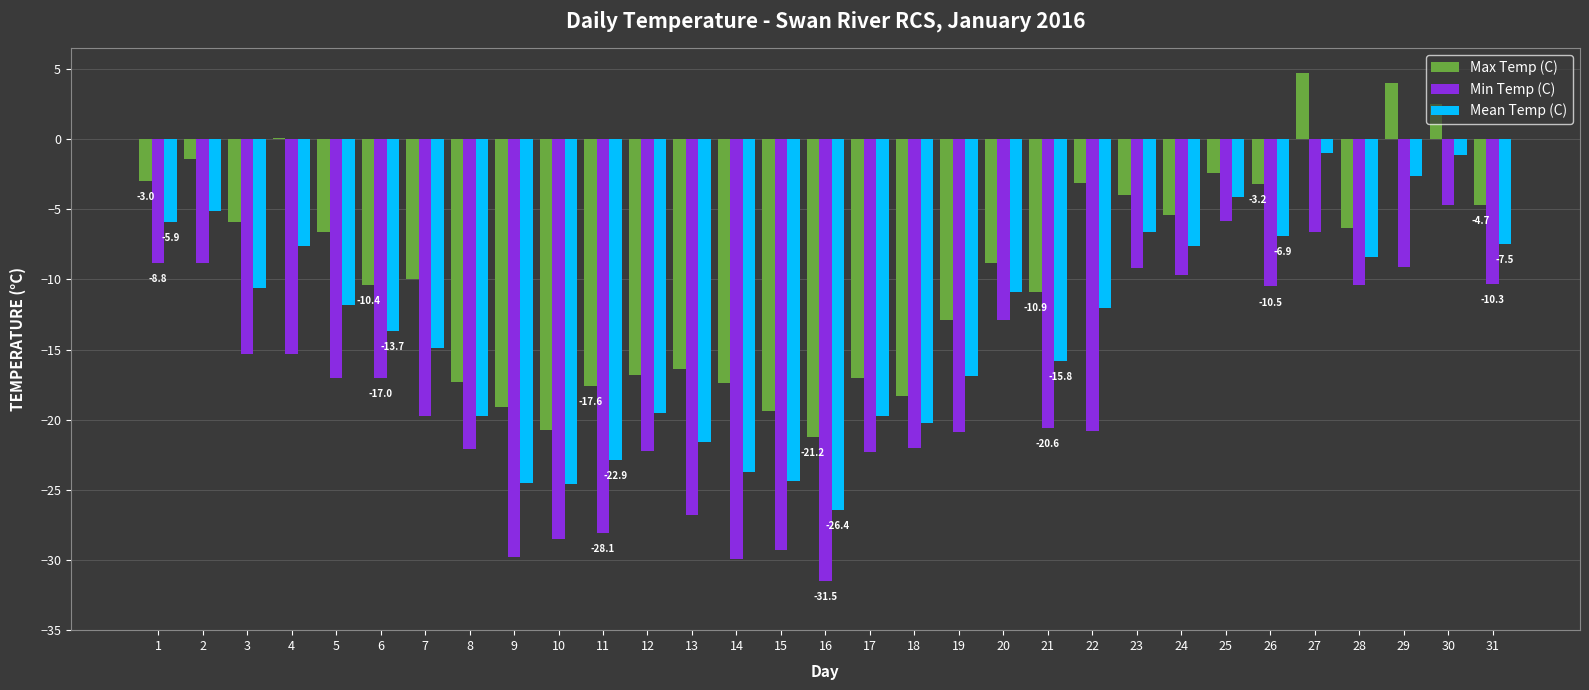

The value of Min Temp (C) at 12 is -10.1. True or false?

False